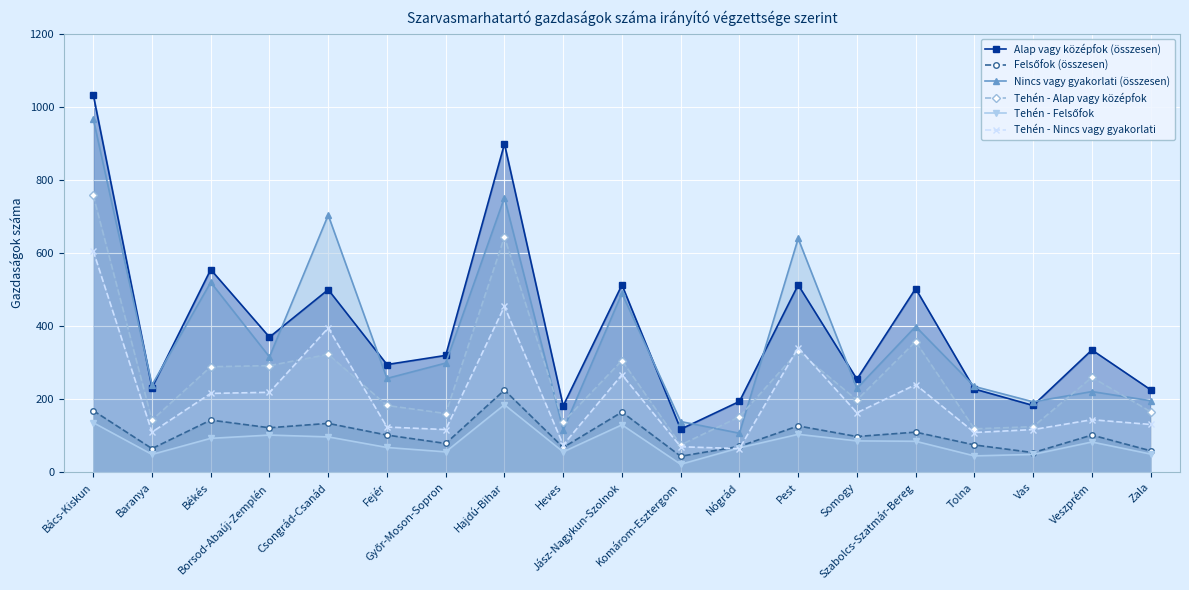

True or false: Tehén - Alap vagy középfok and Felsőfok (összesen) cross at least once.

False